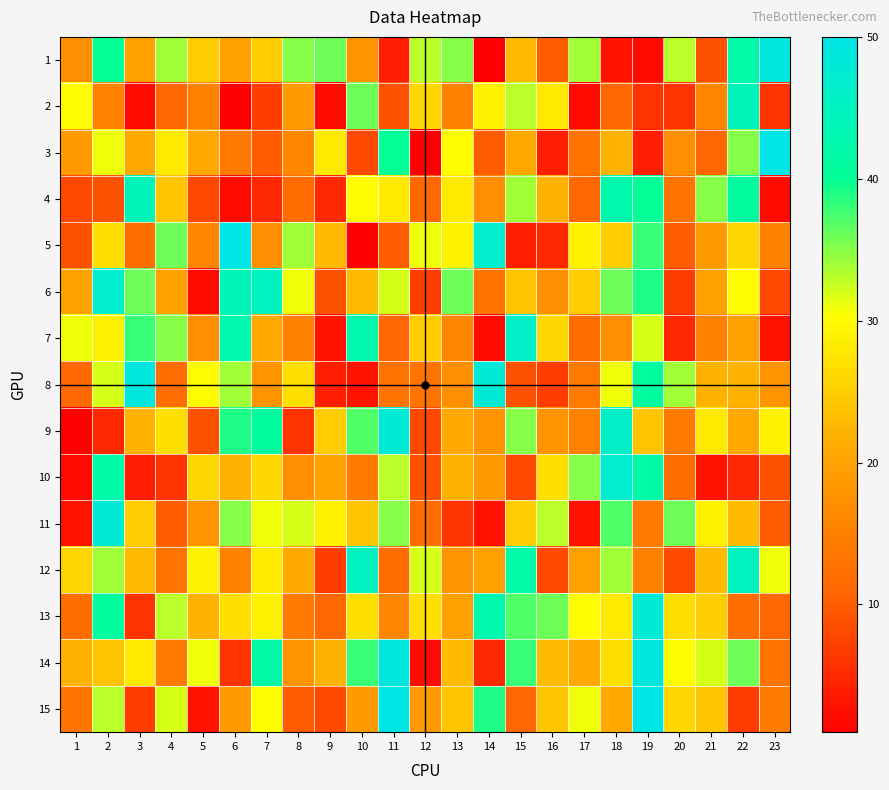

What is the total value across all series at 15?

390